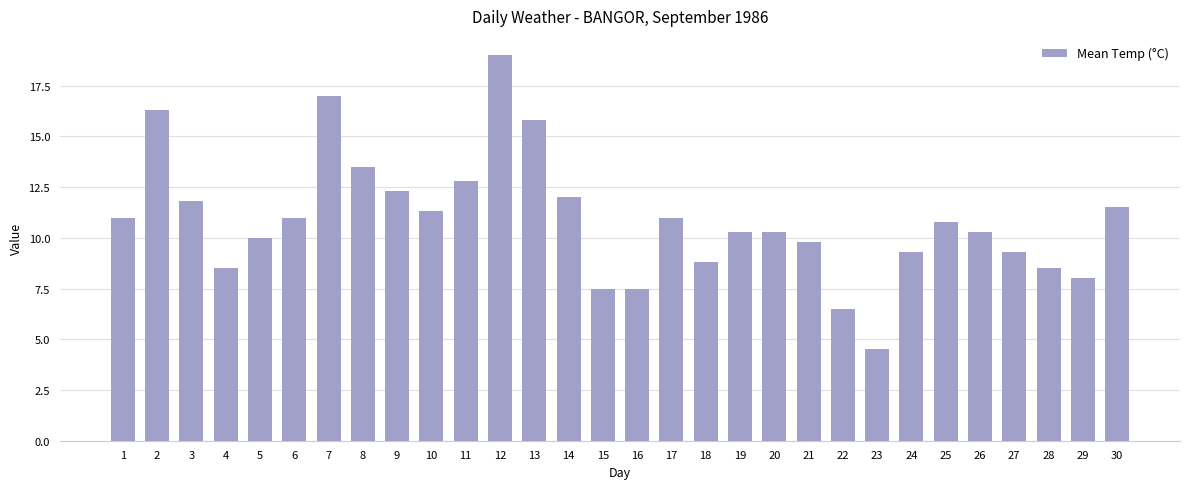

What is the sum of all values?

326.2